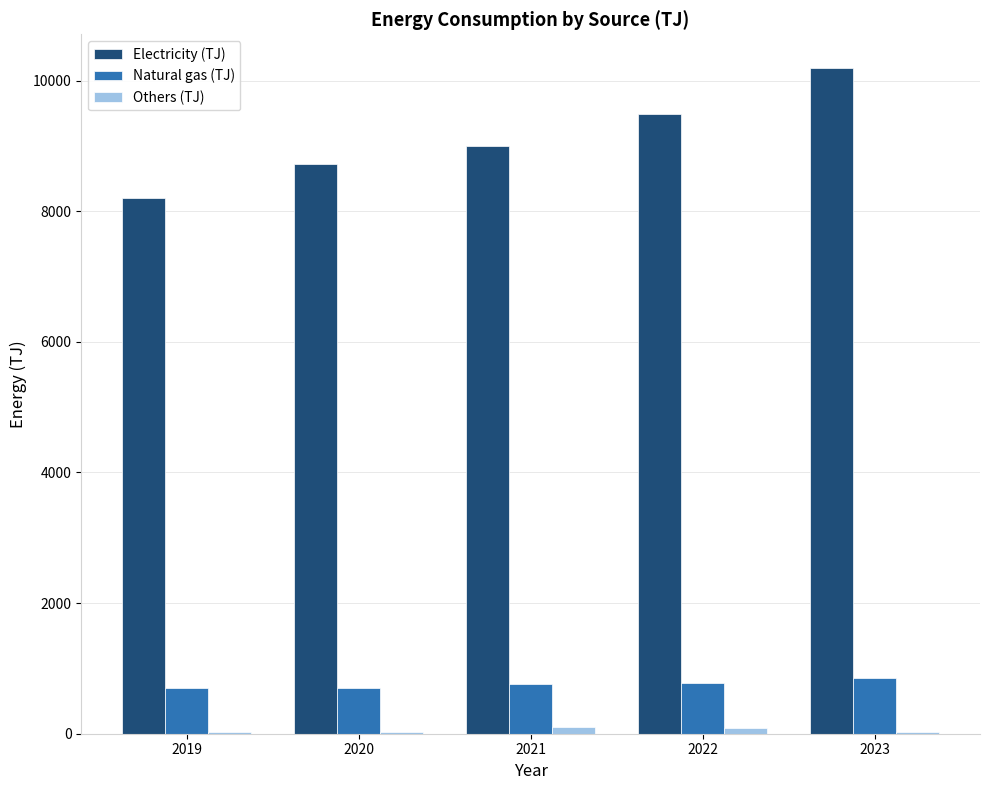

Is it true that Natural gas (TJ) equals 754 at 2021?

True